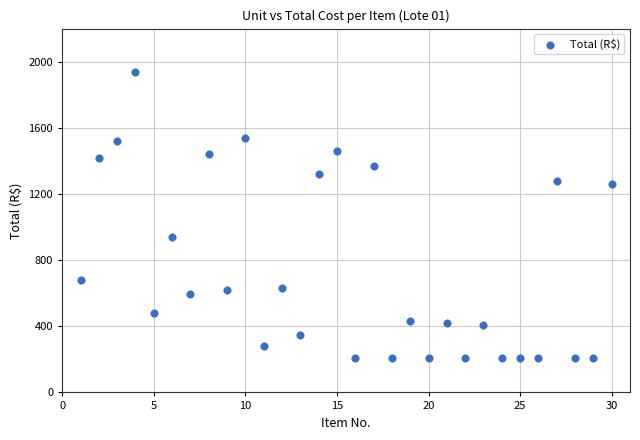

What is the range of Y values (max minus min)?

1730